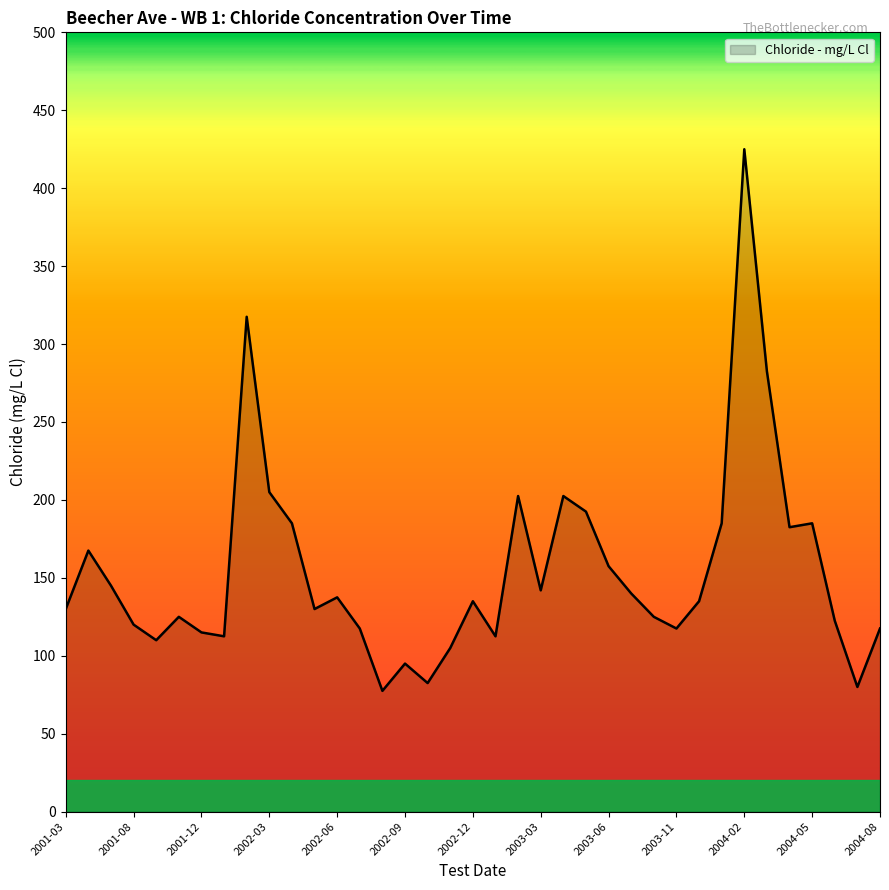

What is the minimum value shown in the chart?

77.5